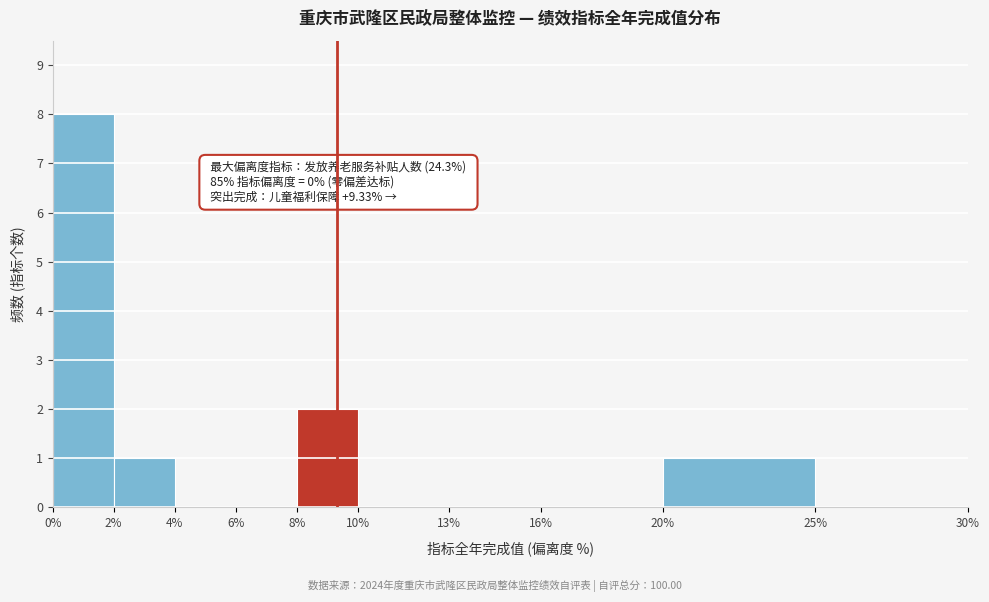

Over which range of the x-axis is the bar tallest?

0% to 2%